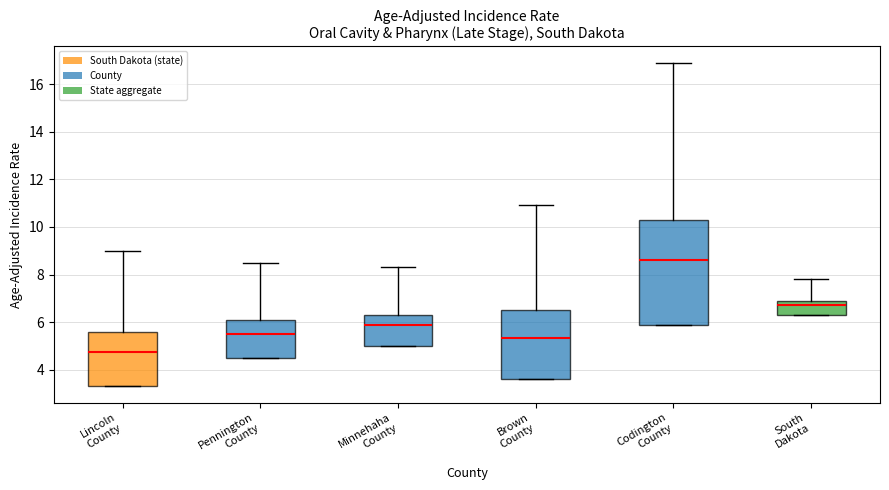

Where is the lower edge of the box for Lincoln County on the y-axis? The values are not printed on the chart, so give them approximately, as read against the axis.

3.4